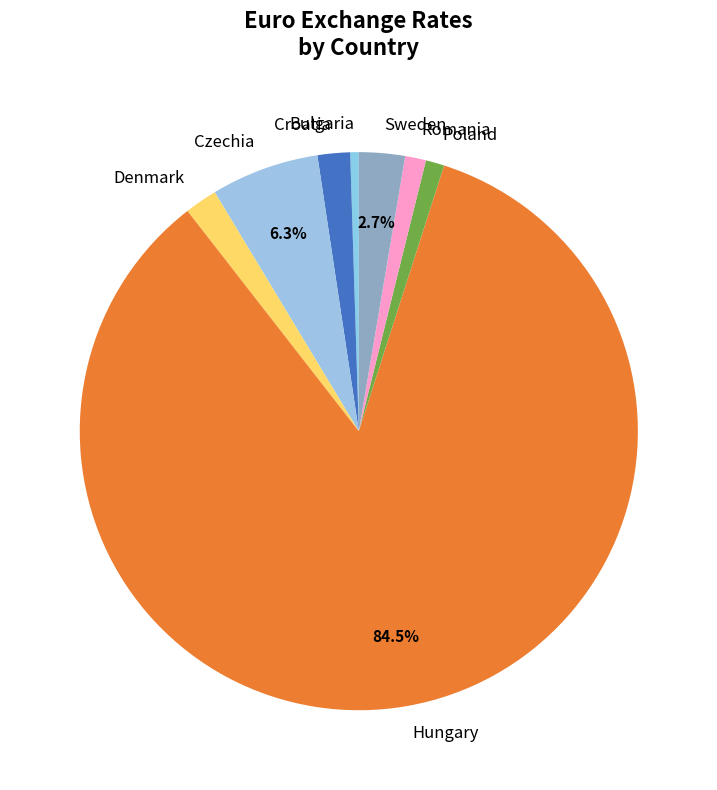

Which category accounts for the majority?

Hungary